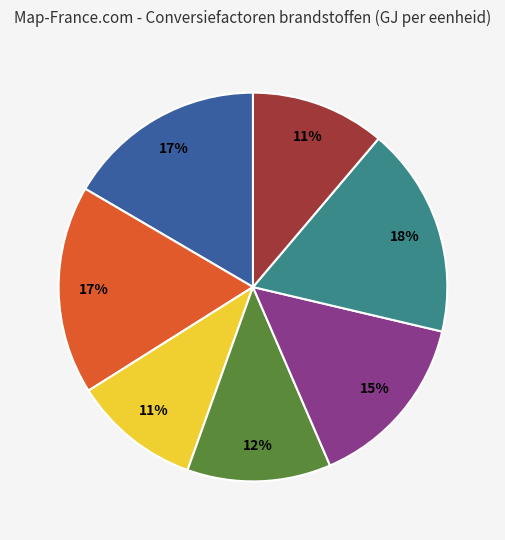

Does any single category account for the majority?

No